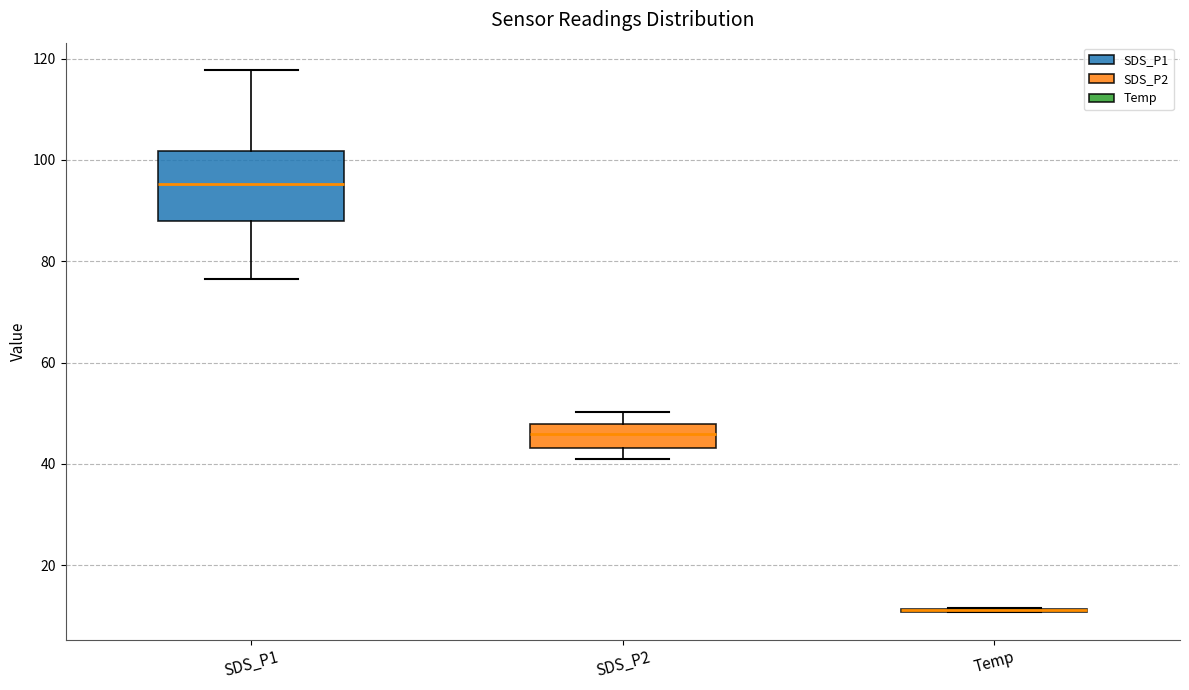

Reading left to right, read every box against the y-axis: the position of its median line, the range the box covers, and the ends of its whiskers. The values are not printed on the chart, so give them approximately, as read against the axis.

SDS_P1: median 96, box 88 to 102, whiskers 76 to 118
SDS_P2: median 46, box 44 to 48, whiskers 42 to 50
Temp: box collapsed to a line at 12, whiskers 10 to 12